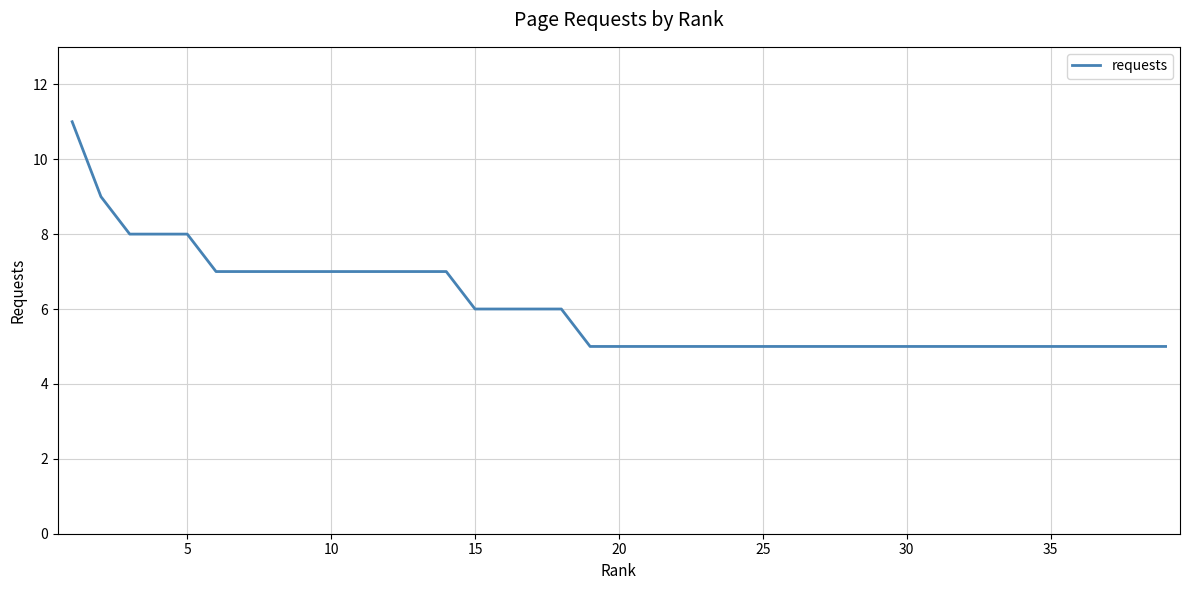

What is the maximum value shown in the chart?

11